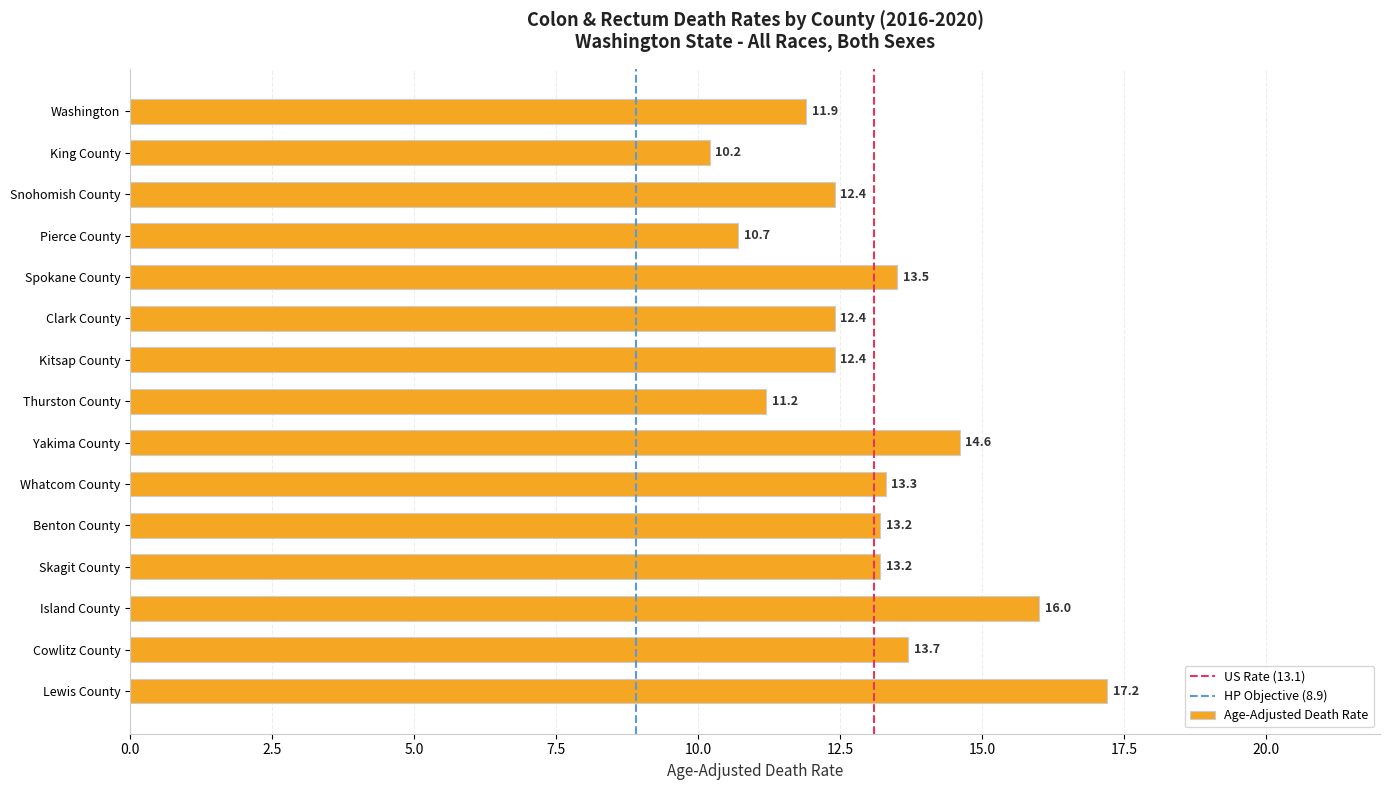

The value at Lewis County is 17.2. True or false?

True